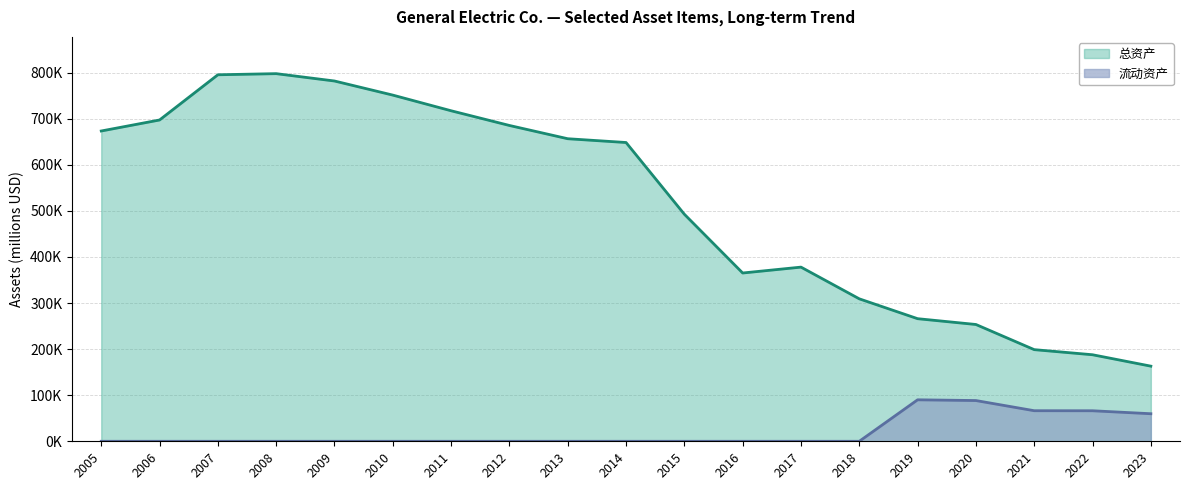

What is the lowest value of the 总资产 series?

163045